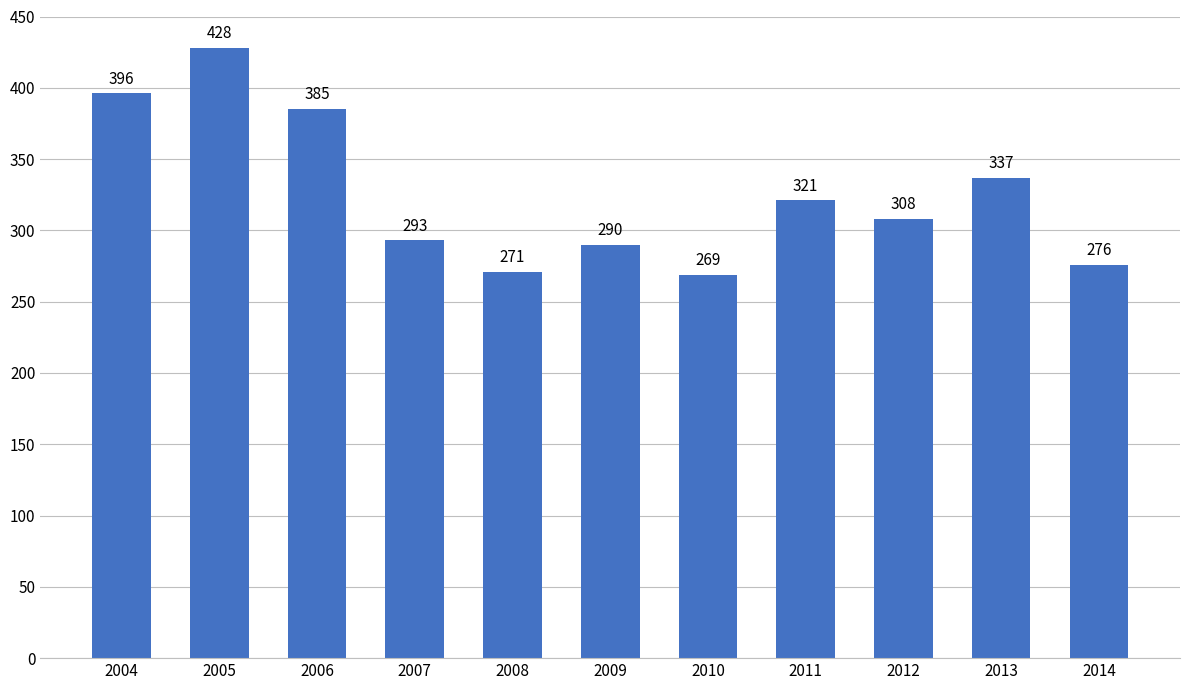

The value at 2014 is 169. True or false?

False